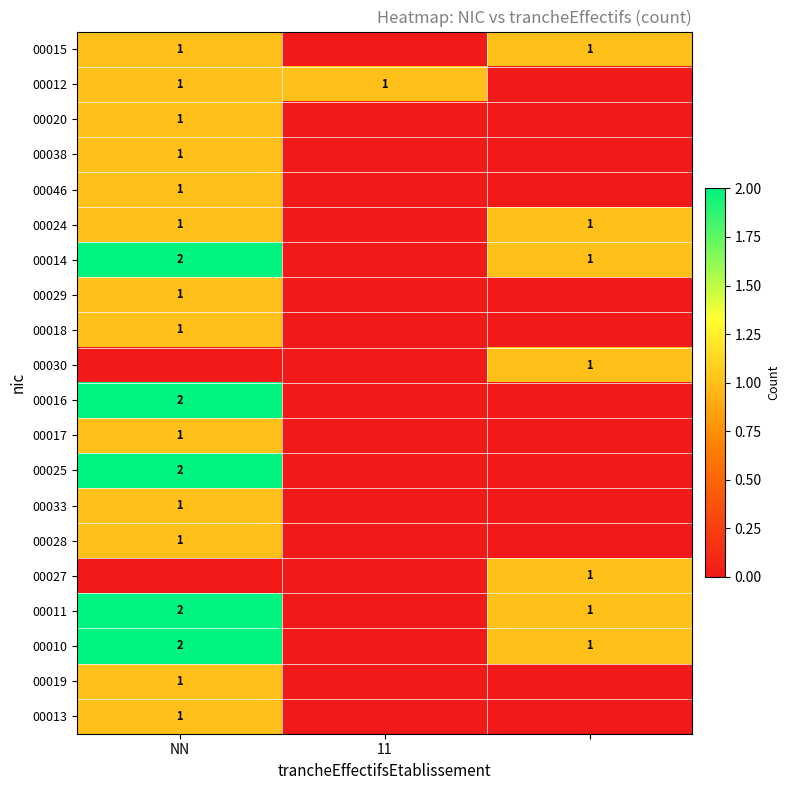

The value of 00033 at NN is 1. True or false?

True